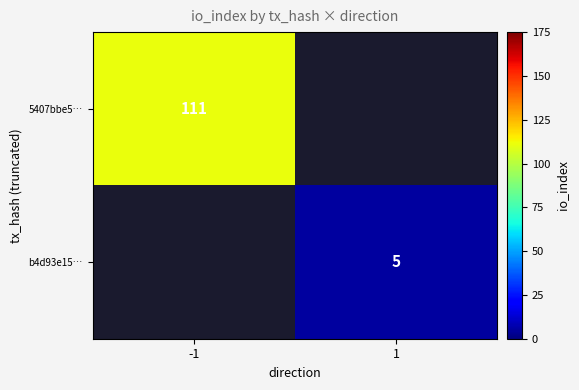

How many series are shown in this chart?

2